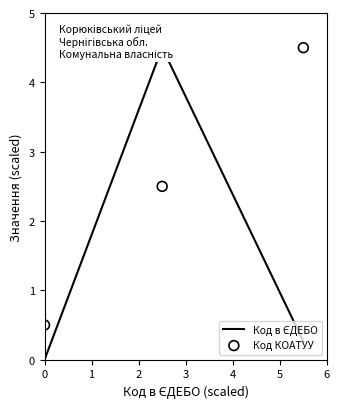

Which series contains the highest Y value?

Код КОАТУУ